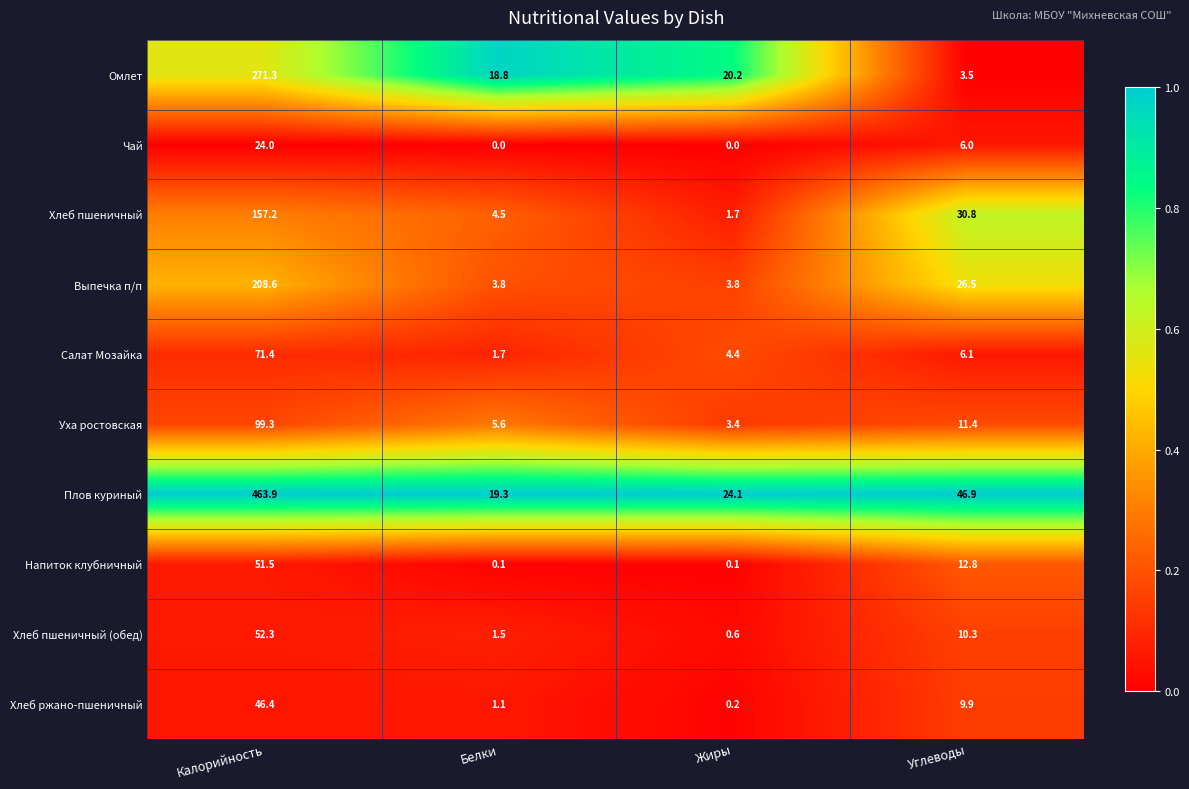

Which series has the largest total across all categories?

Плов куриный